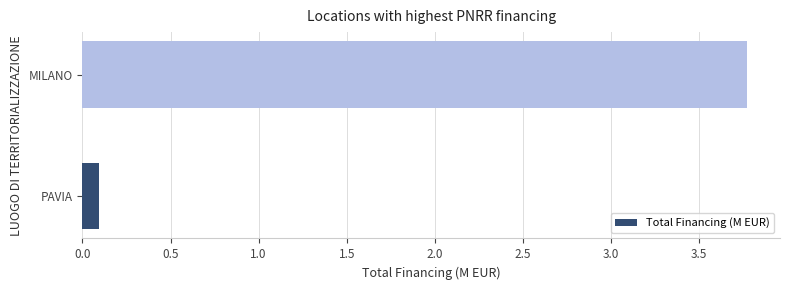

What is the minimum value shown in the chart?

0.1